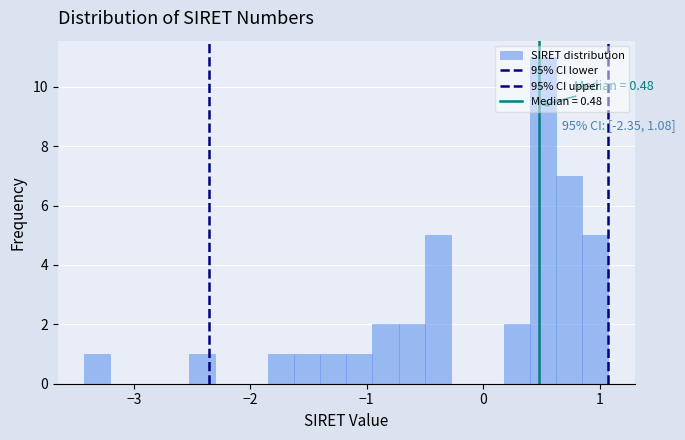

Read against the x-axis, roughly where is the centre of the tallest bar?

0.5